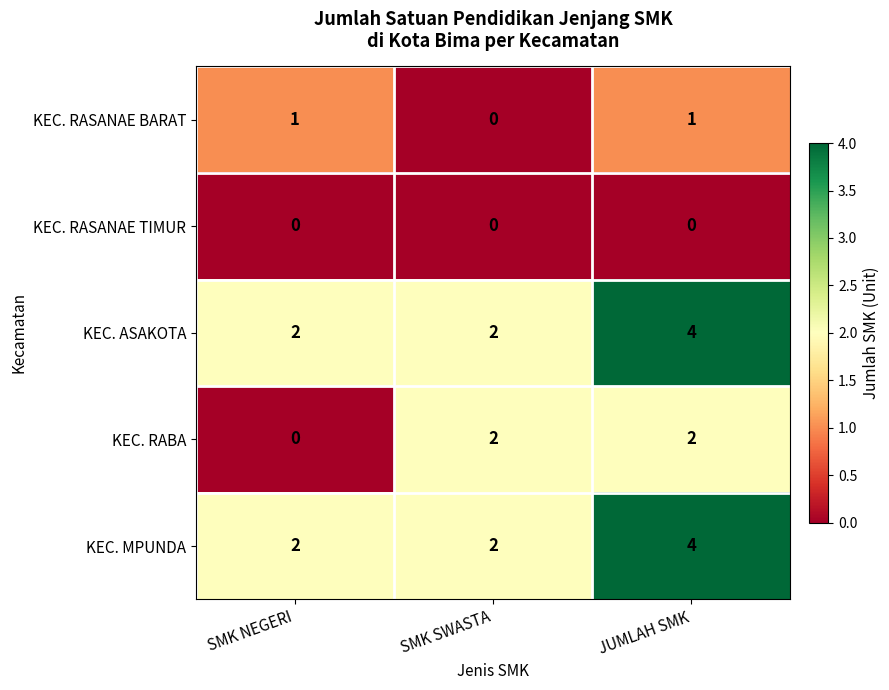

At how many categories does at least one series exceed 1?

3